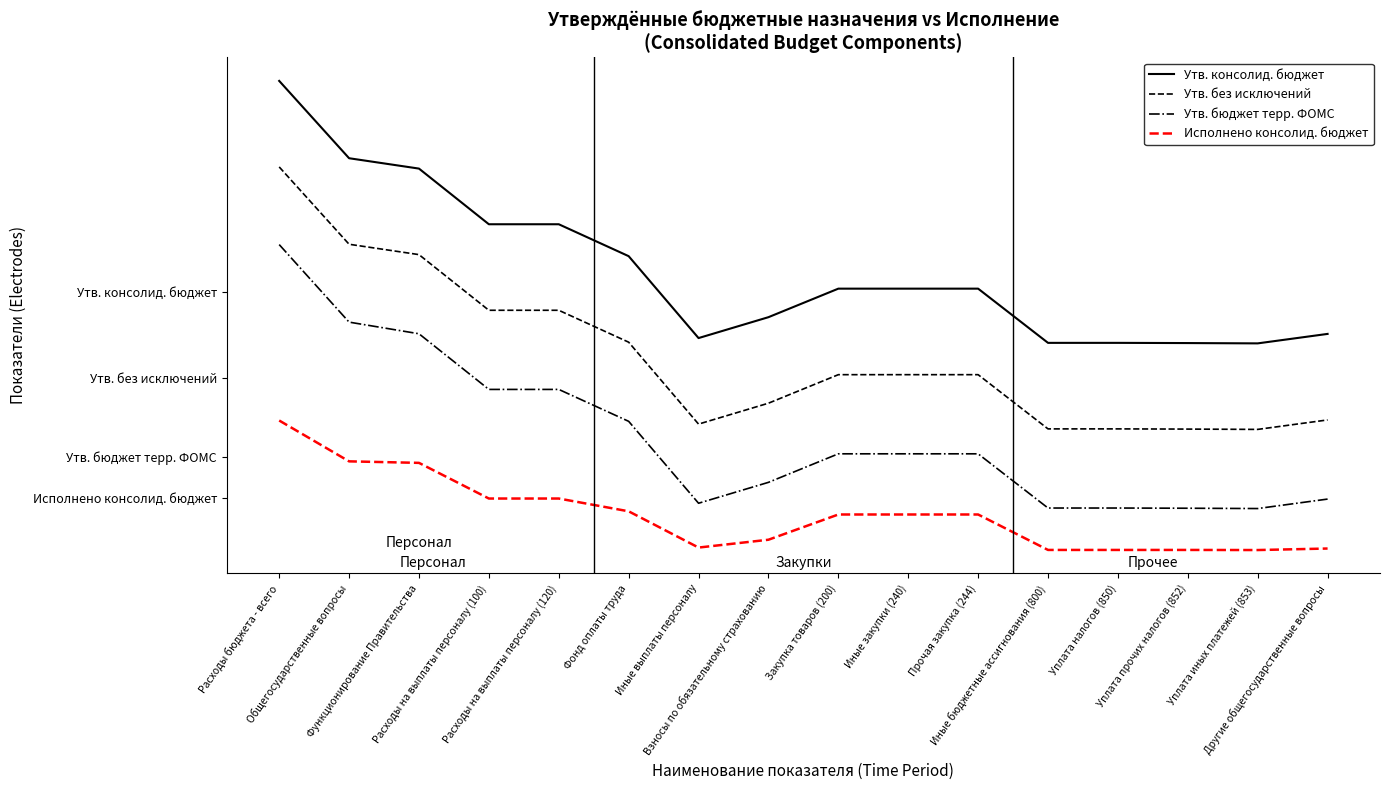

Is this an area chart (filled region under the line)?

No